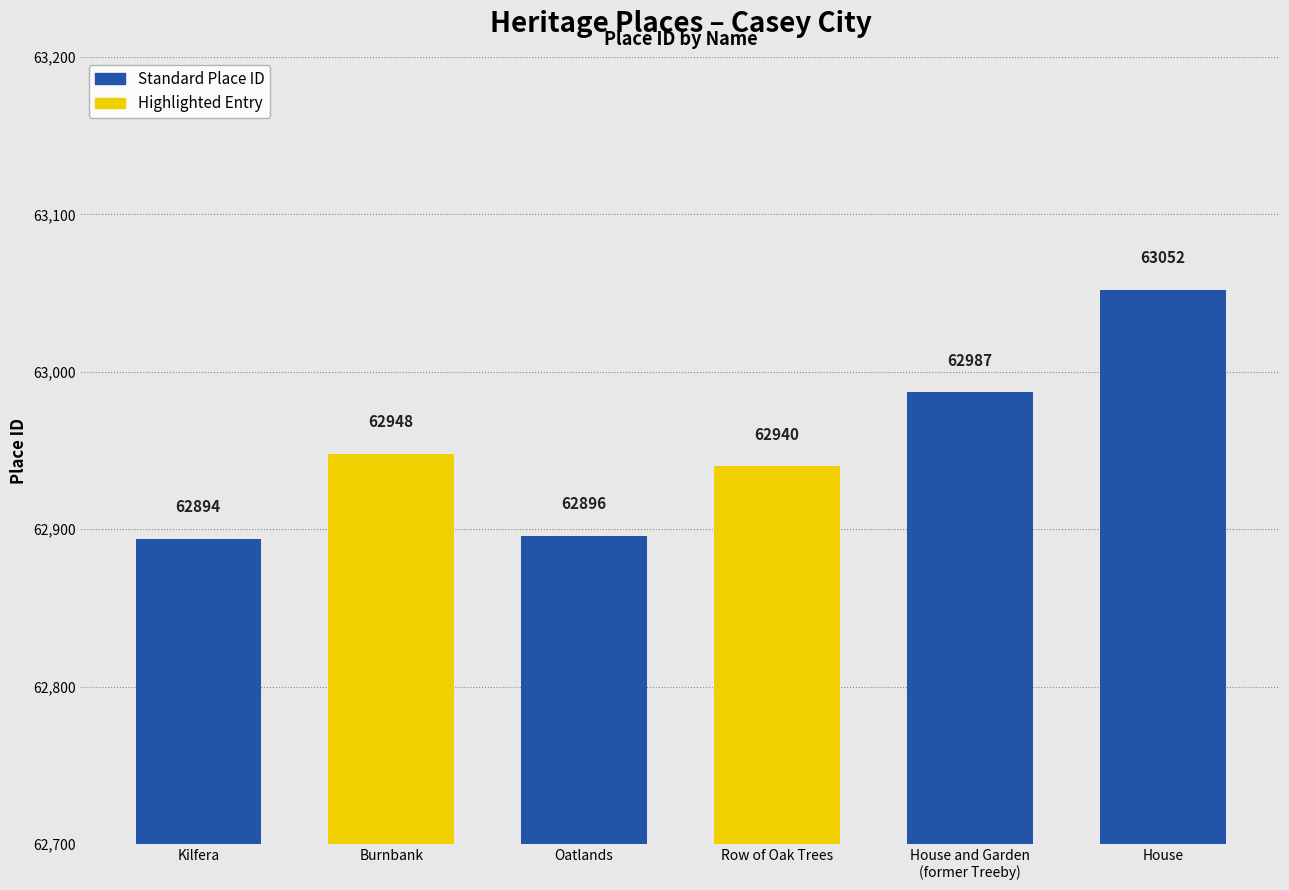

Where is the data nearest to the value 62973?

House and Garden
(former Treeby)